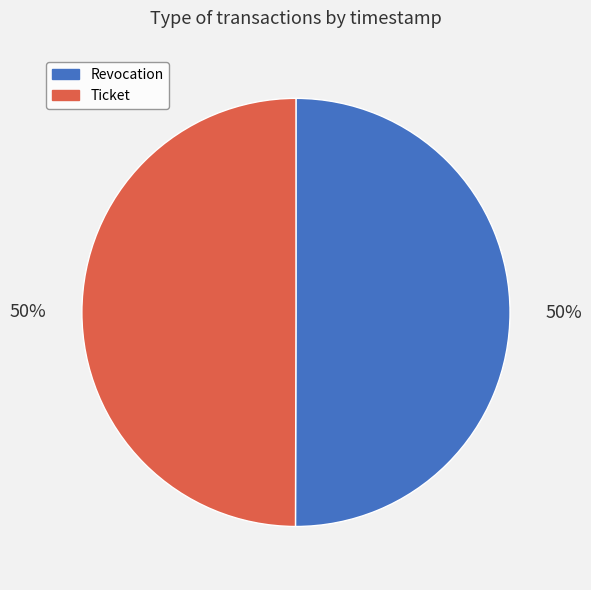

Do Revocation and Ticket together represent more than half of the pie?

Yes